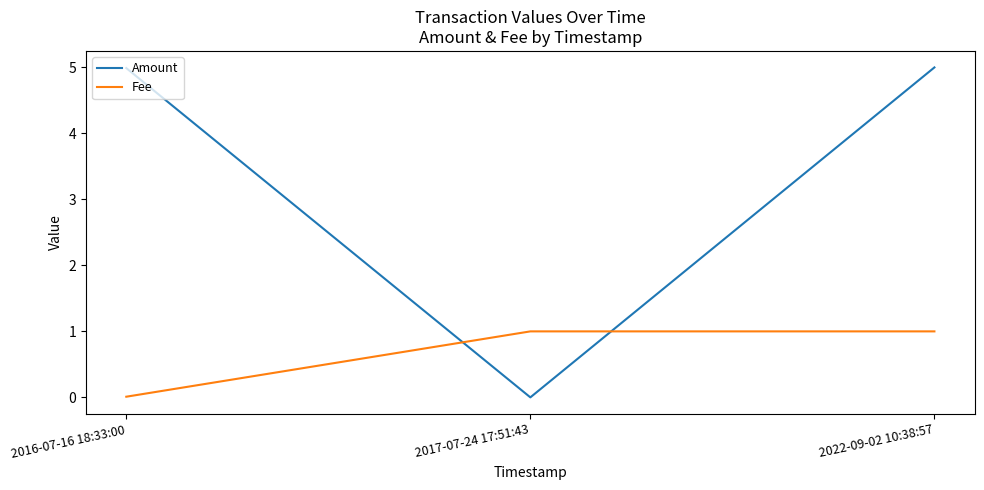

Where does the Amount series first go above 4?

2016-07-16 18:33:00